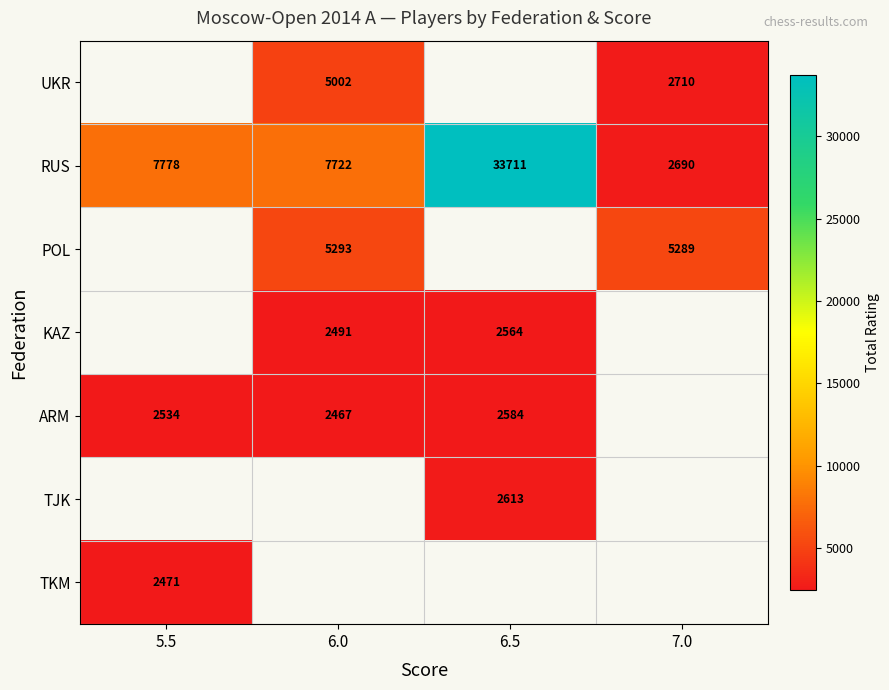

What is the minimum value for RUS?

2690